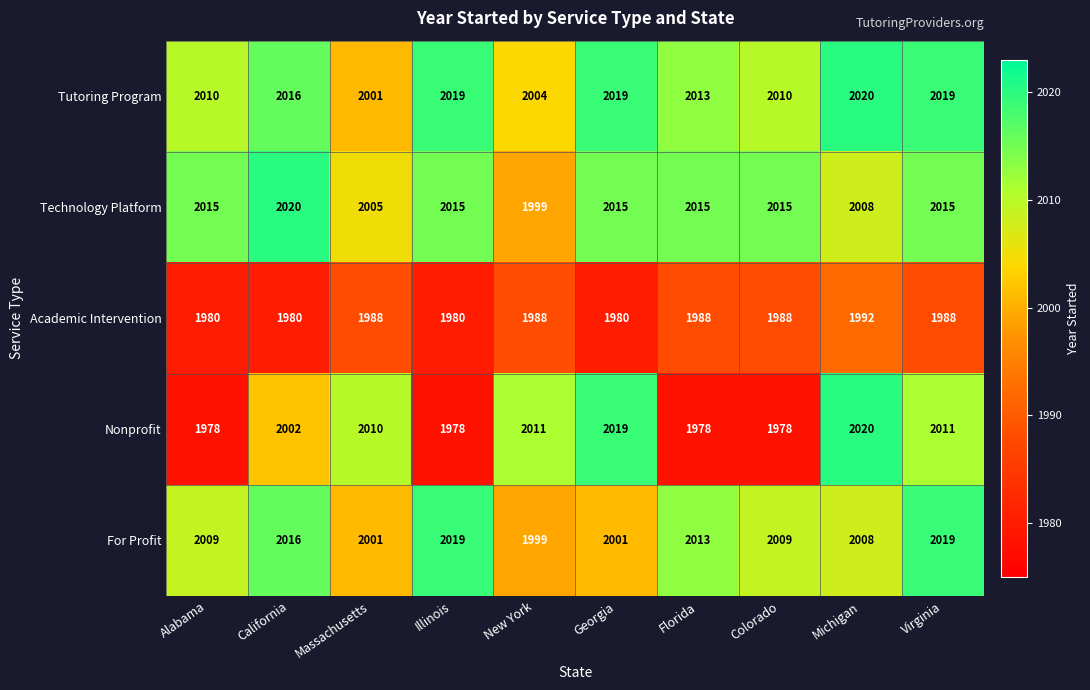

Which series has the largest total across all categories?

Tutoring Program